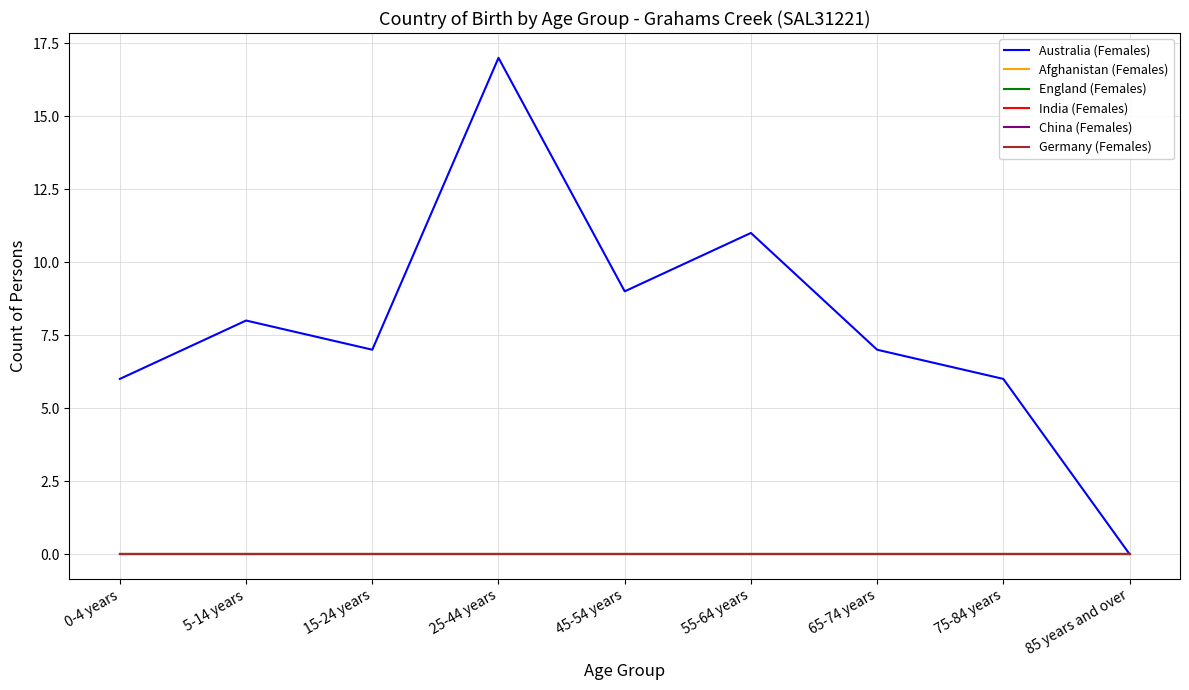

True or false: India (Females) has a value of 0 at 85 years and over.

True